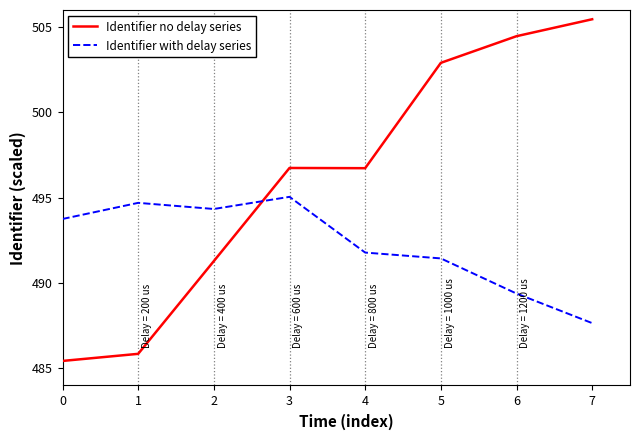

The Identifier with delay series series shows 318.6 at 3. True or false?

False